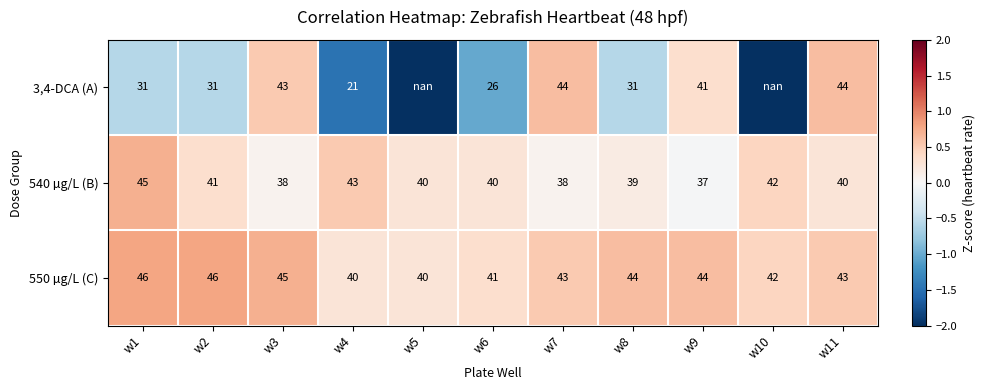

At which category is the sum across all series the highest?

w11